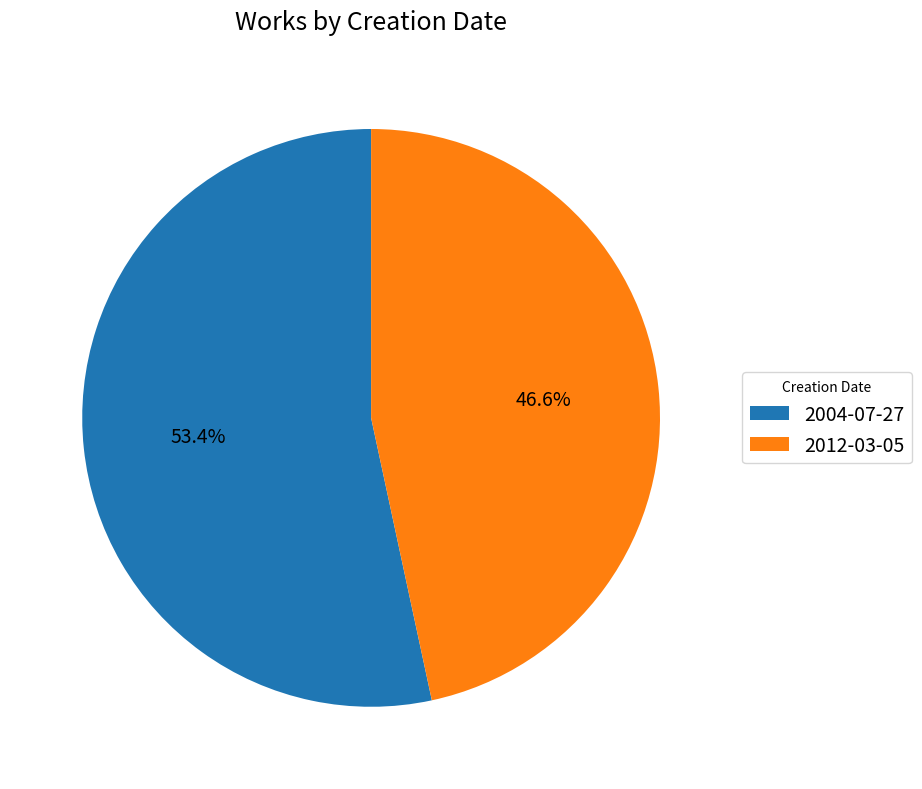

Is the sum of 2012-03-05 and 2004-07-27 greater than half?

Yes